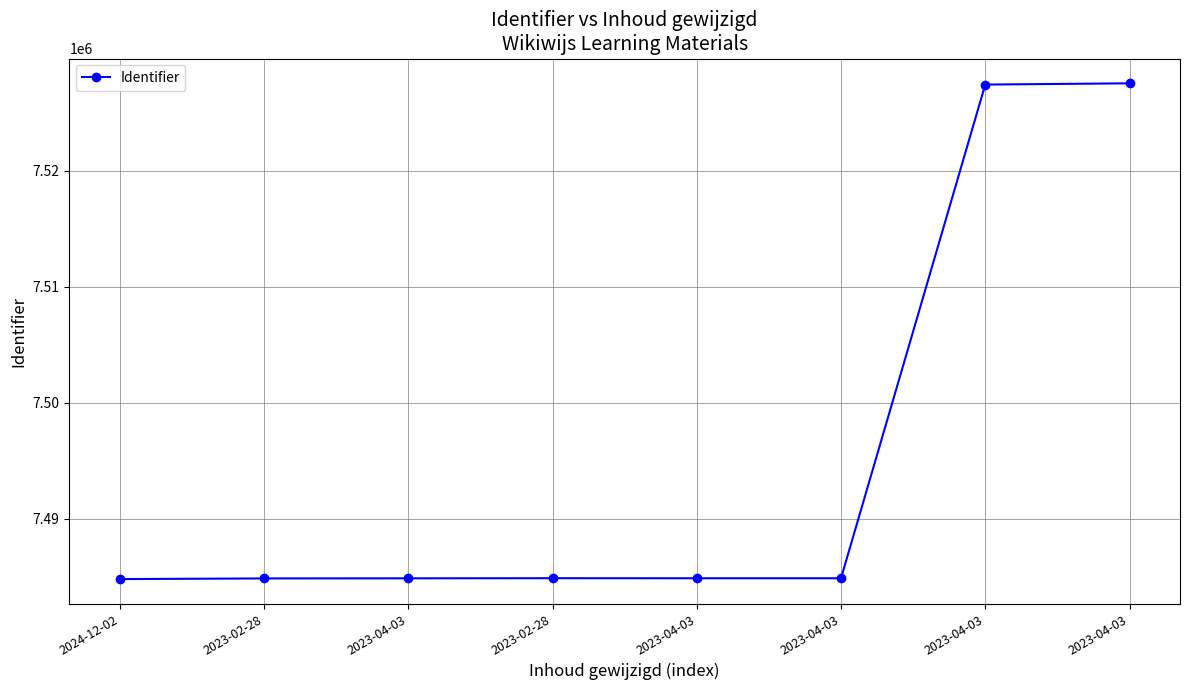

The value at 2023-02-28 is 4248304. True or false?

False